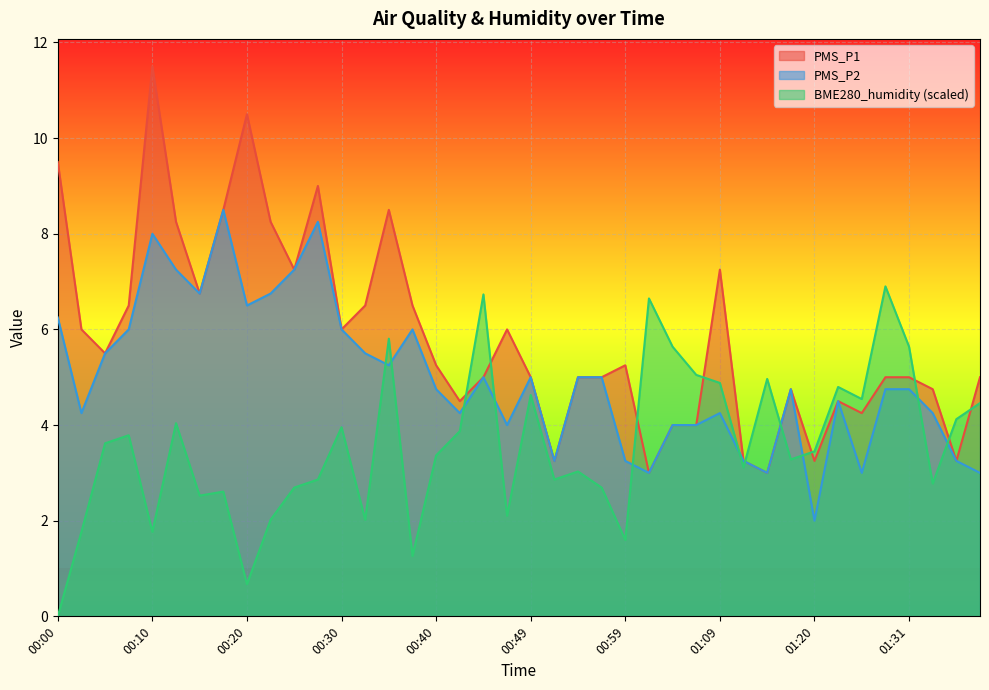

True or false: BME280_humidity has a value of 1.1 at 00:59.

False